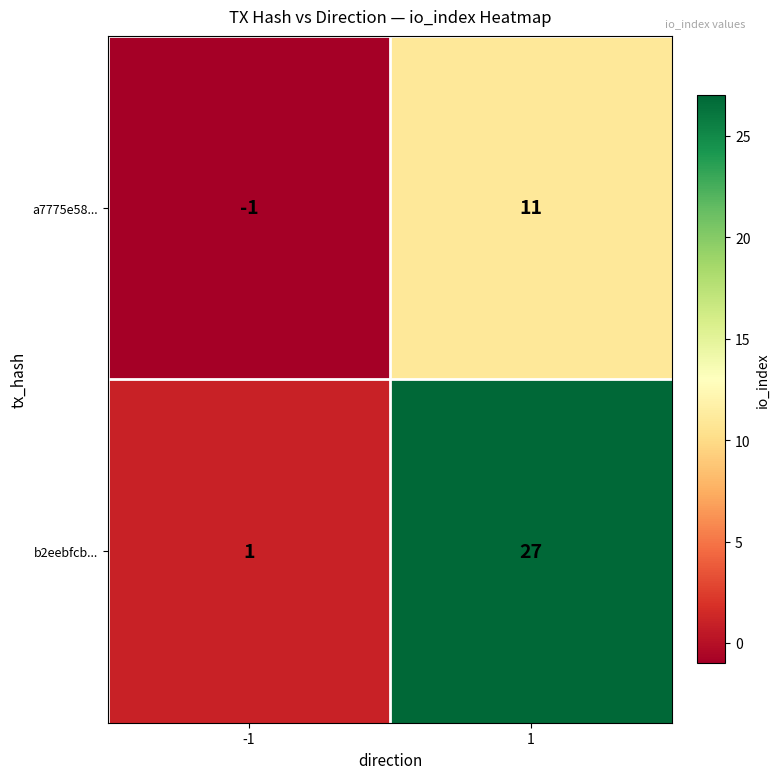

True or false: b2eebfcb... has a value of 27 at 1.

True